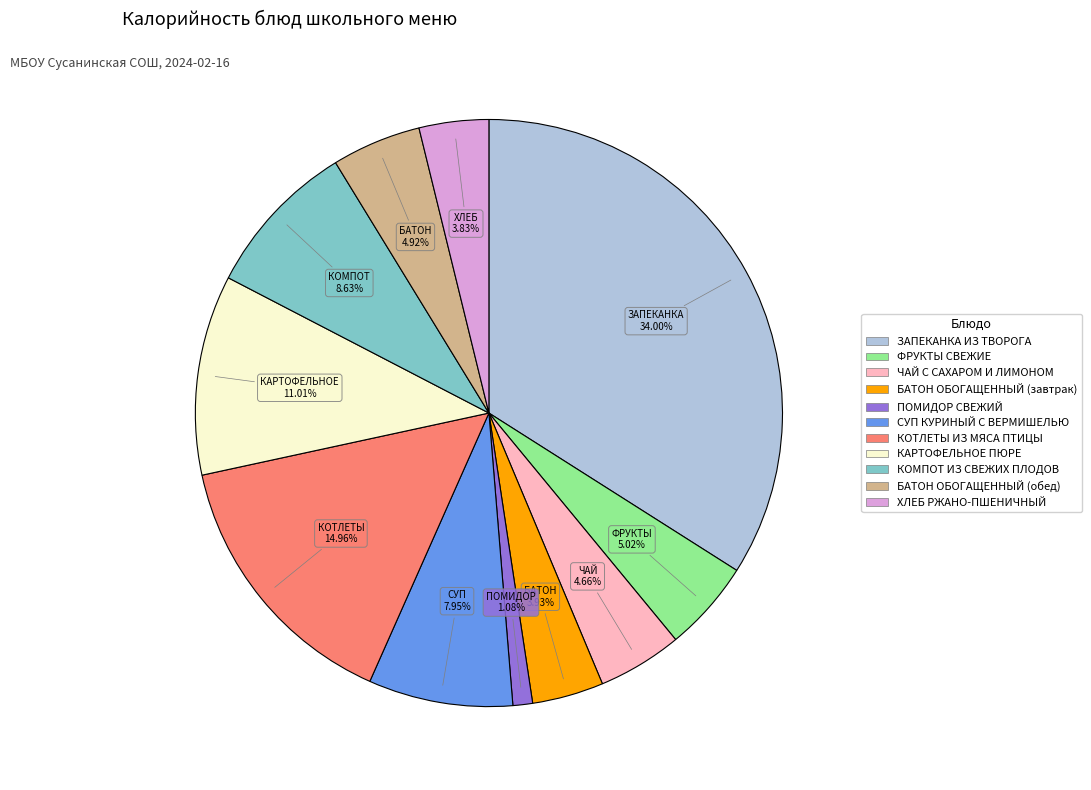

How many slices are in this pie chart?

11